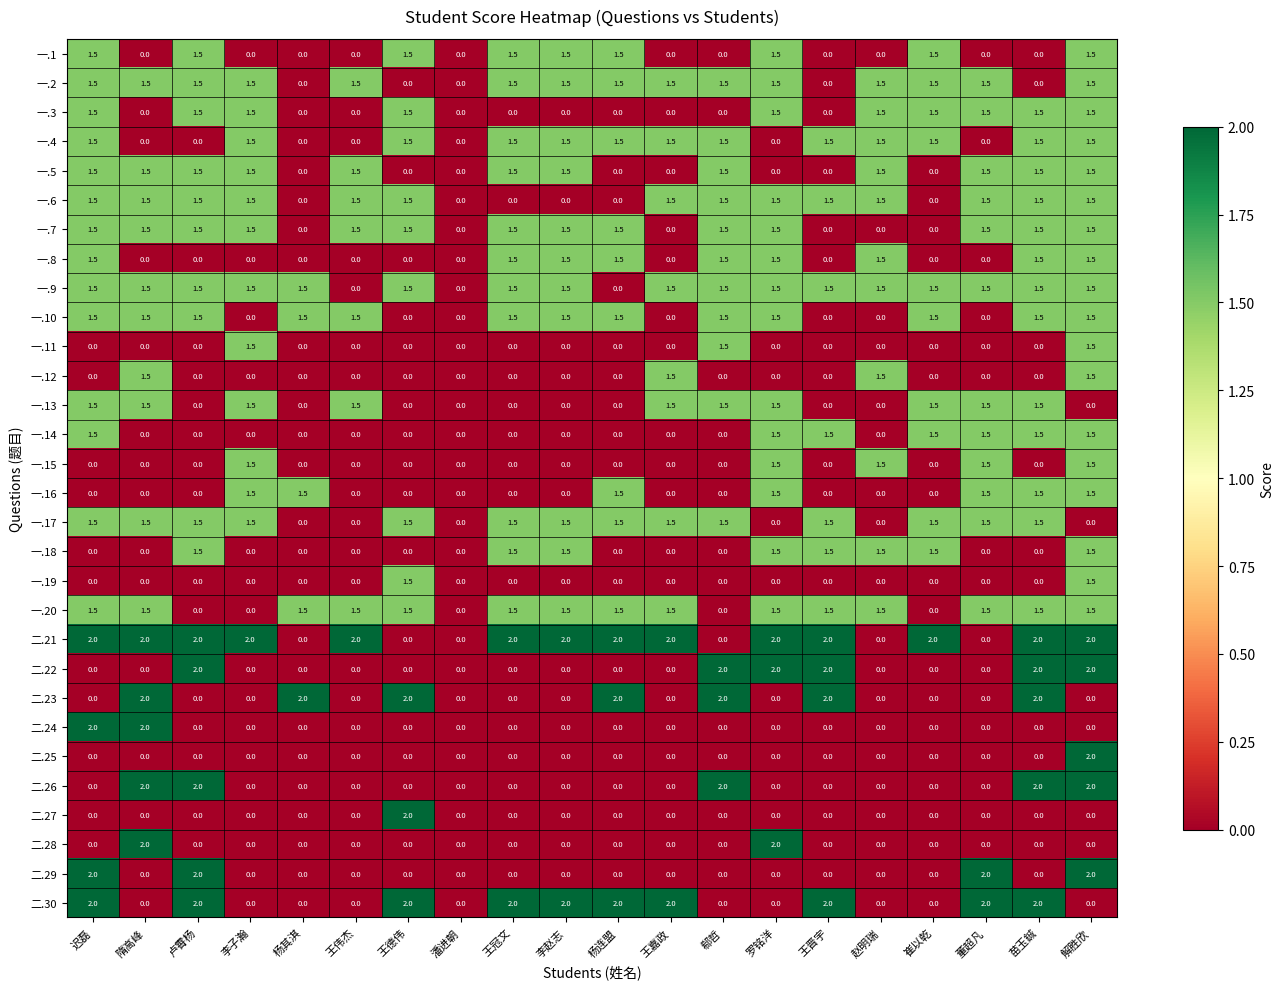

How many data points does each series have?

20